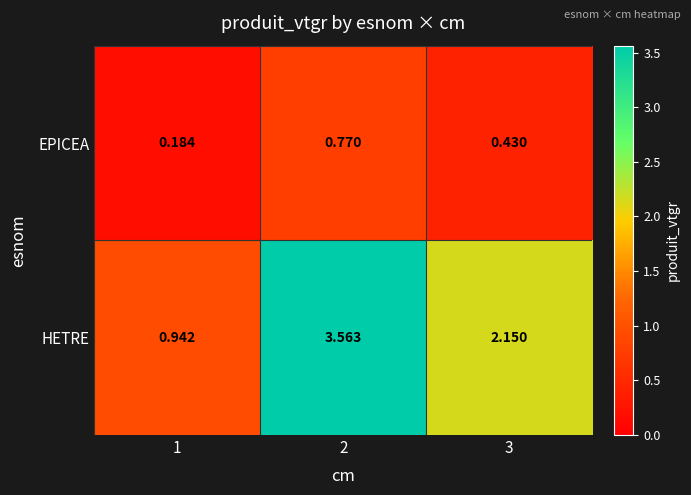

Which series has the widest spread of values?

HETRE